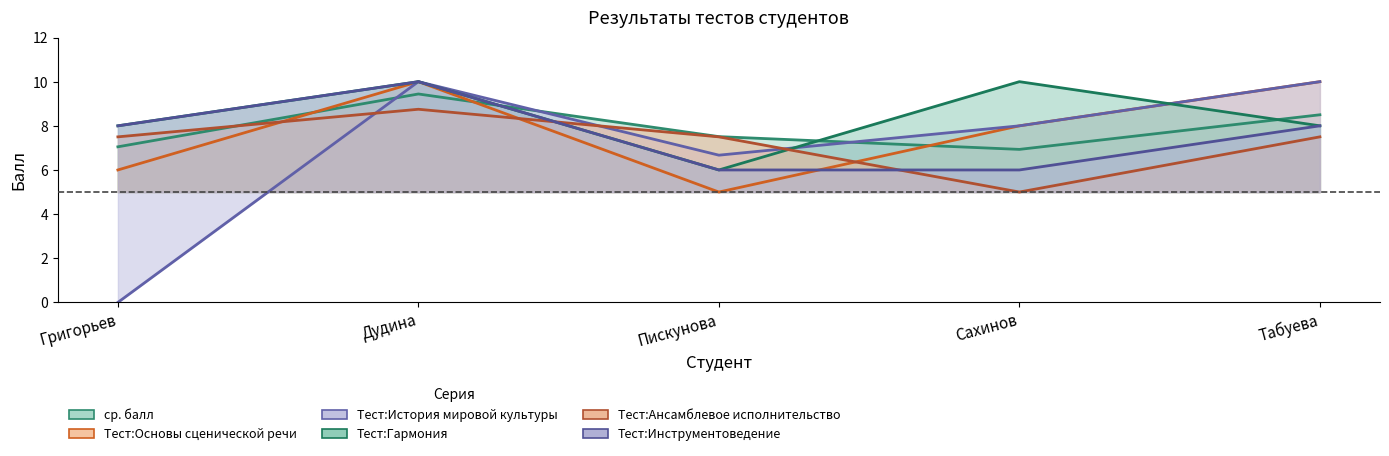

How many intersections are there between Тест:Ансамблевое исполнительство and Тест:История мировой культуры?

3